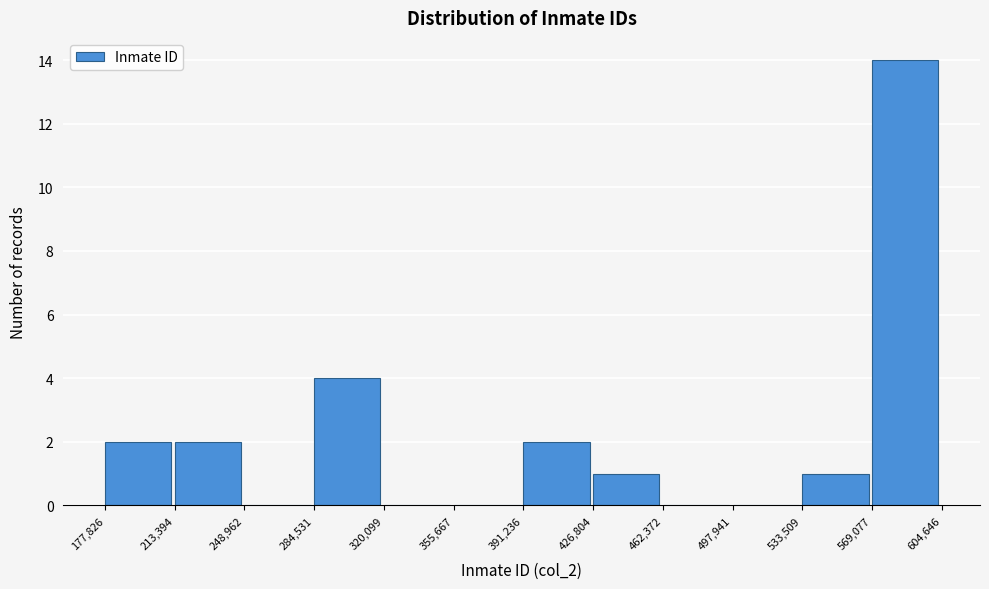

Reading left to right, list every bar in this chart as the range it spans on the x-axis followed by its height. The values are not printed on the chart, so give them approximately, as read against the axis.

177,826 to 213,394: 2
213,394 to 248,962: 2
248,962 to 284,531: 0
284,531 to 320,099: 4
320,099 to 355,667: 0
355,667 to 391,236: 0
391,236 to 426,804: 2
426,804 to 462,372: 1
462,372 to 497,941: 0
497,941 to 533,509: 0
533,509 to 569,077: 1
569,077 to 604,646: 14